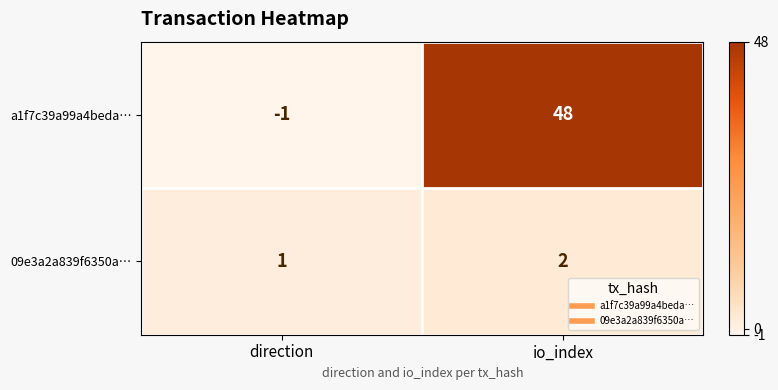

The 09e3a2a839f6350a… series shows 2 at direction. True or false?

False